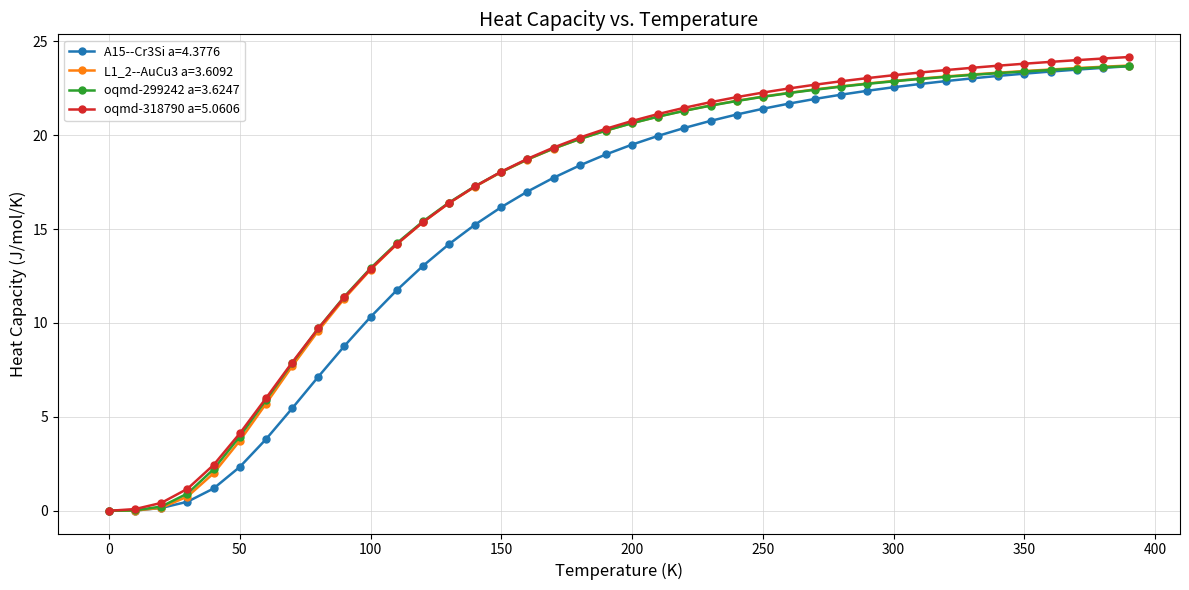

How many data points in L1_2--AuCu3 a=3.6092 are above 20?

21